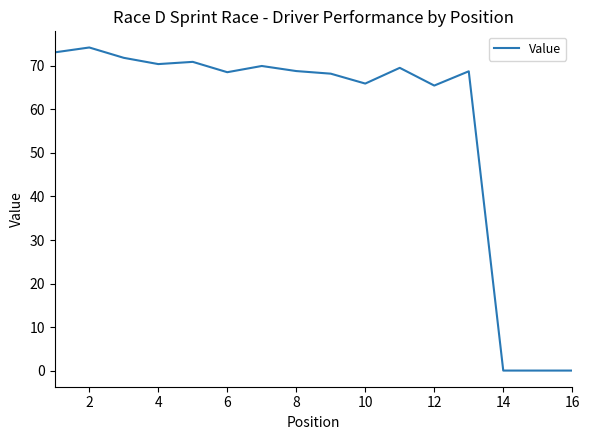

Is this an area chart (filled region under the line)?

No